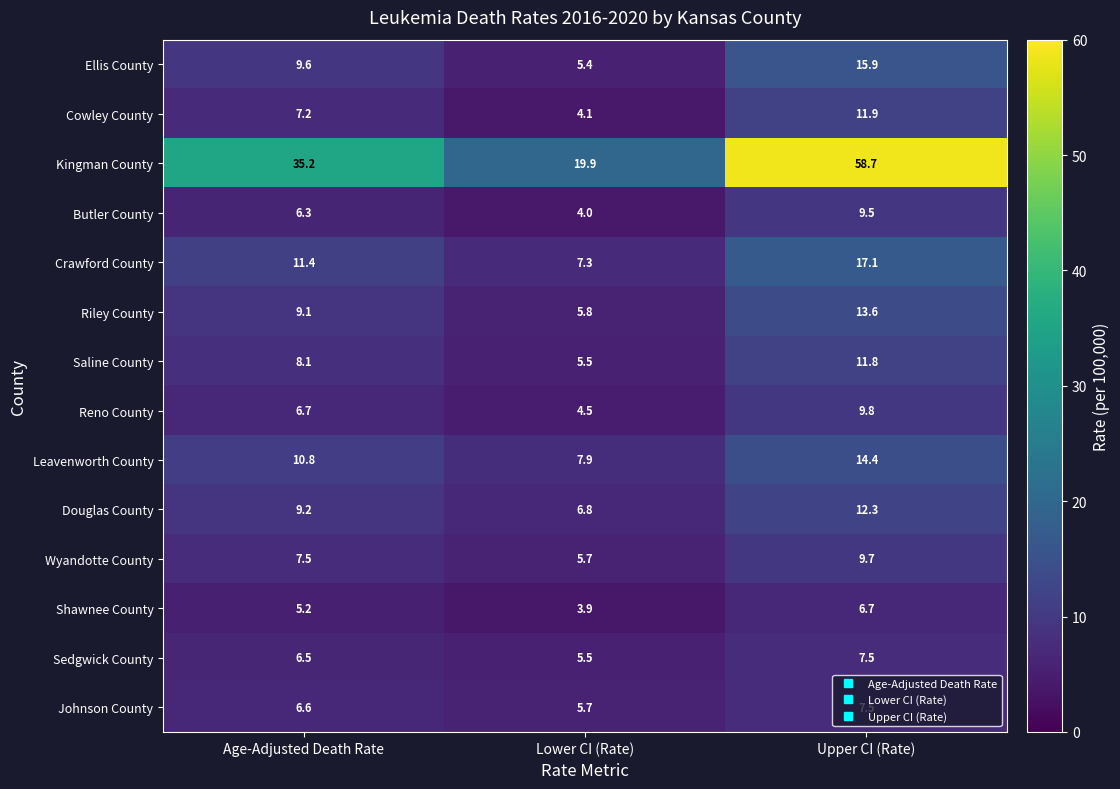

Count the number of data series in this chart.

14